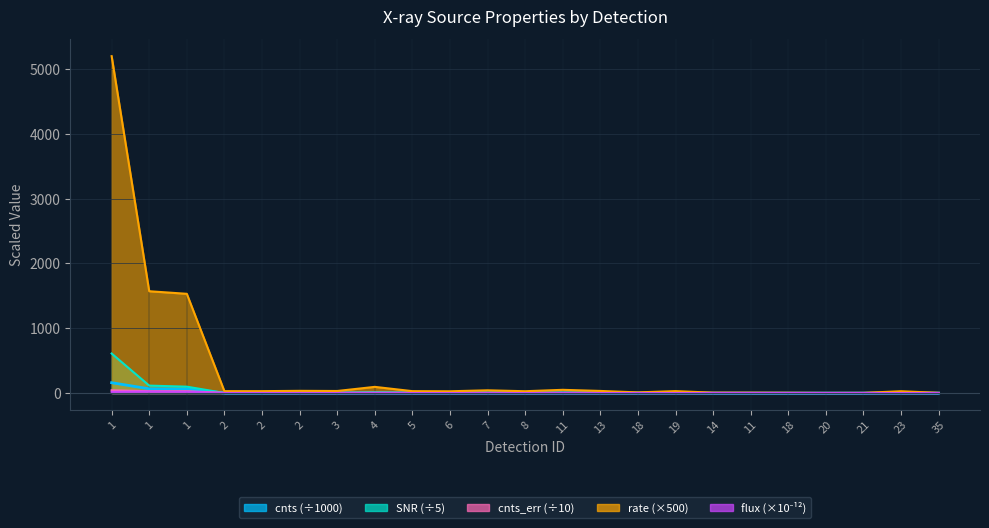

What is the sum of the cnts_err values at 4 and 11?

8.0